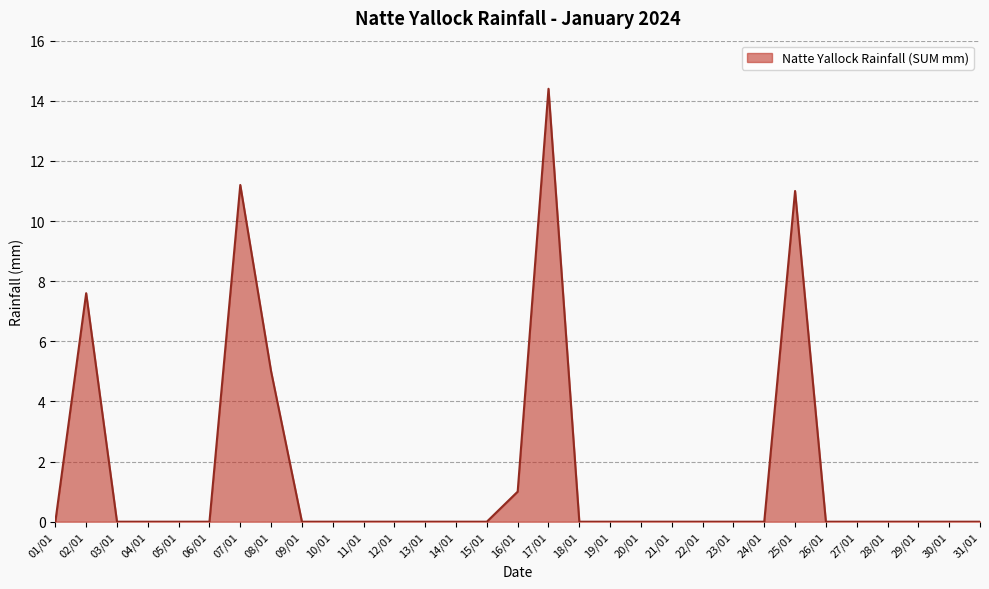

Reading right to left, what are all the values shown in this chart?

31/01=0.0	30/01=0.0	29/01=0.0	28/01=0.0	27/01=0.0	26/01=0.0	25/01=11.0	24/01=0.0	23/01=0.0	22/01=0.0	21/01=0.0	20/01=0.0	19/01=0.0	18/01=0.0	17/01=14.4	16/01=1.0	15/01=0.0	14/01=0.0	13/01=0.0	12/01=0.0	11/01=0.0	10/01=0.0	09/01=0.0	08/01=5.0	07/01=11.2	06/01=0.0	05/01=0.0	04/01=0.0	03/01=0.0	02/01=7.6	01/01=0.0